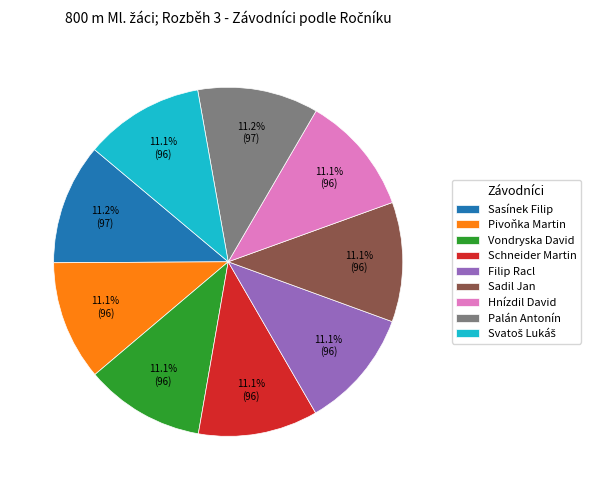

What percentage is the Vondryska David slice, to the nearest percent?

11%